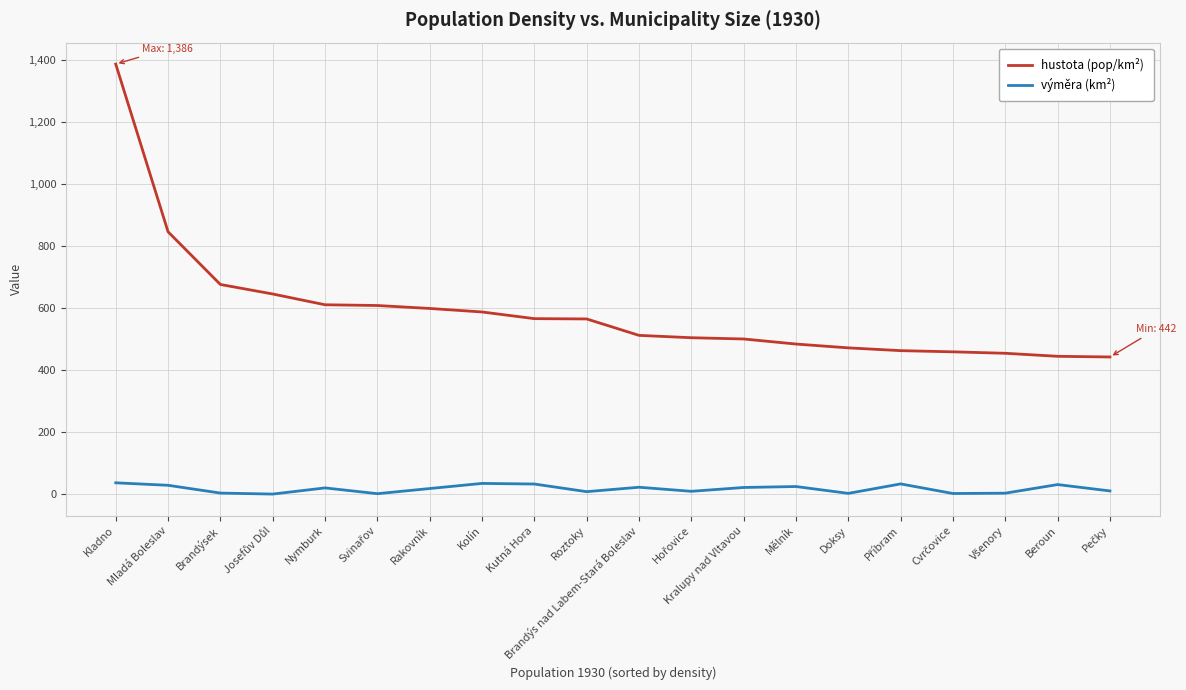

What is the difference between the second highest and second lowest values in the výměra (km²) series?

33.1